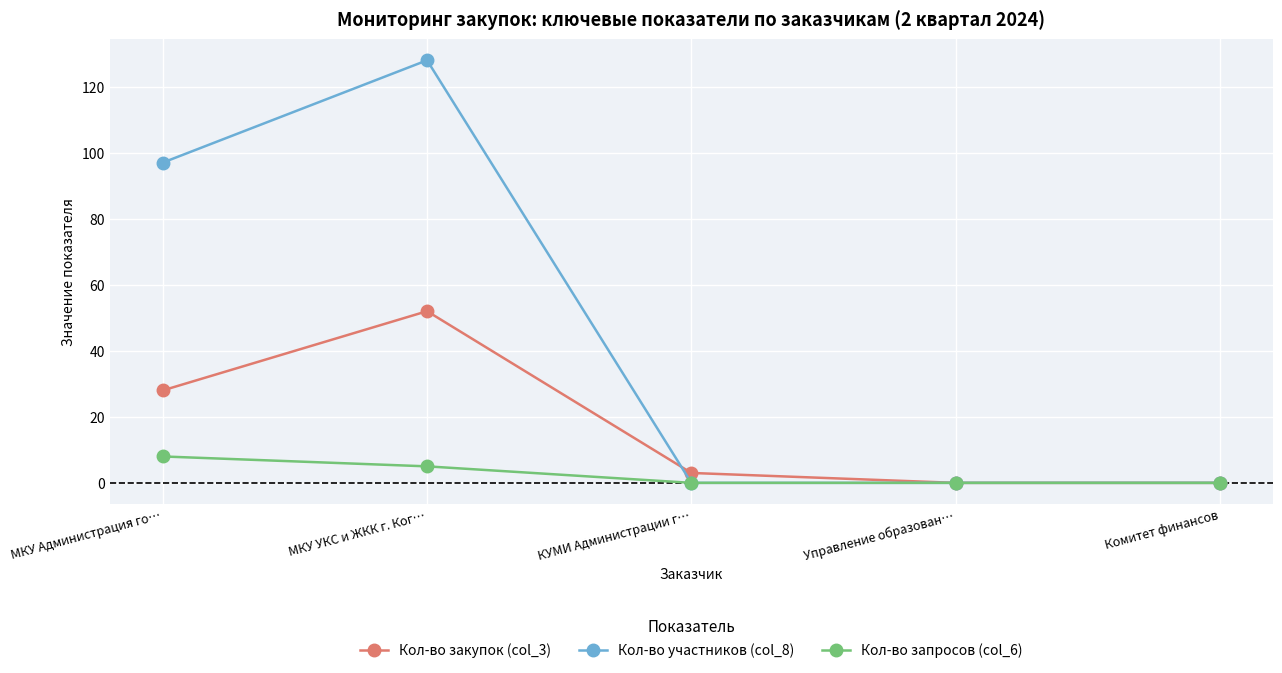

How many interior local peaks does the Кол-во закупок (col_3) series have?

1